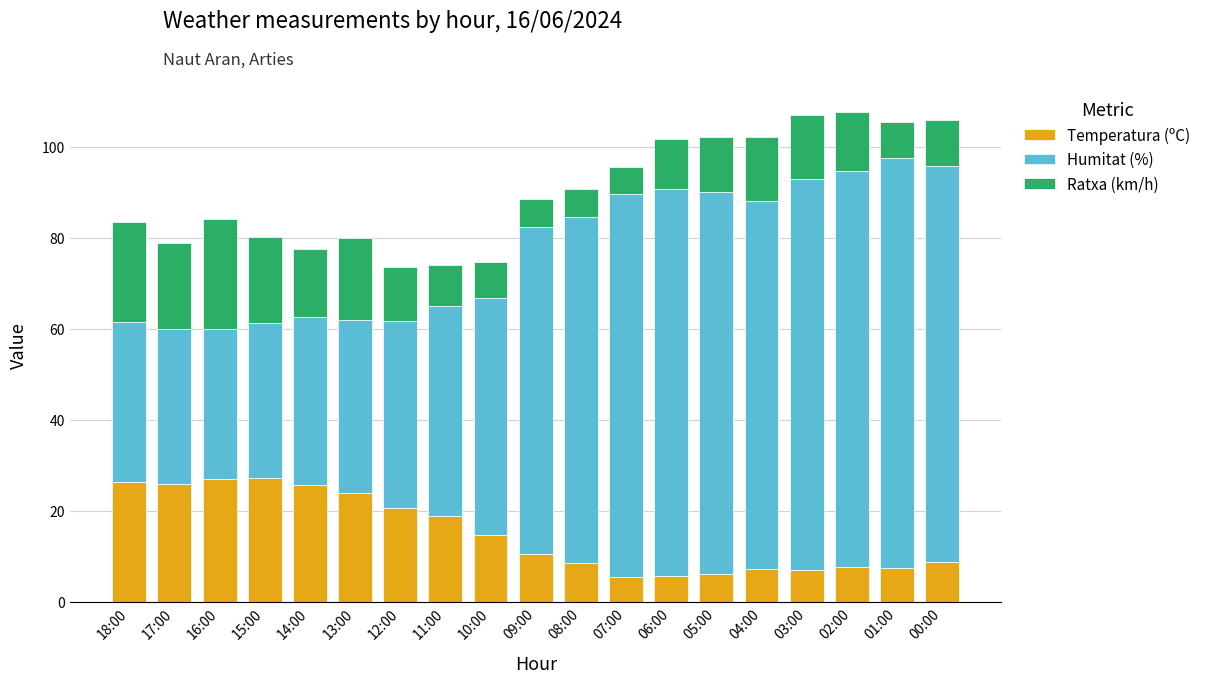

What is the total value across all series at 07:00?

95.5